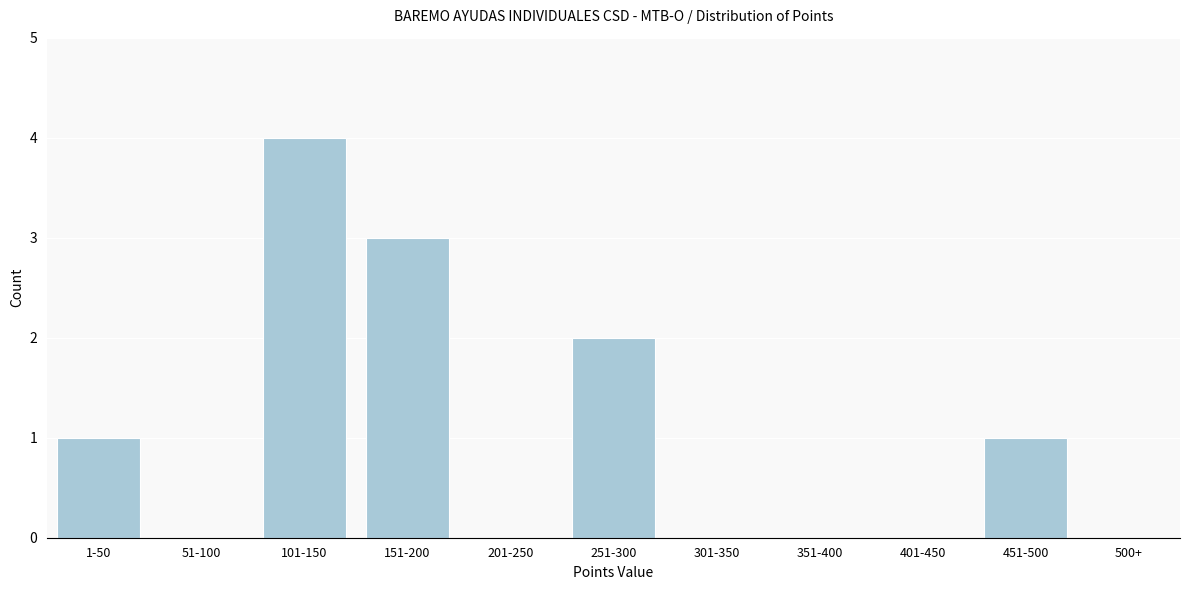

Reading left to right, what are all the values shown in this chart?

1-50=1	51-100=0	101-150=4	151-200=3	201-250=0	251-300=2	301-350=0	351-400=0	401-450=0	451-500=1	500+=0